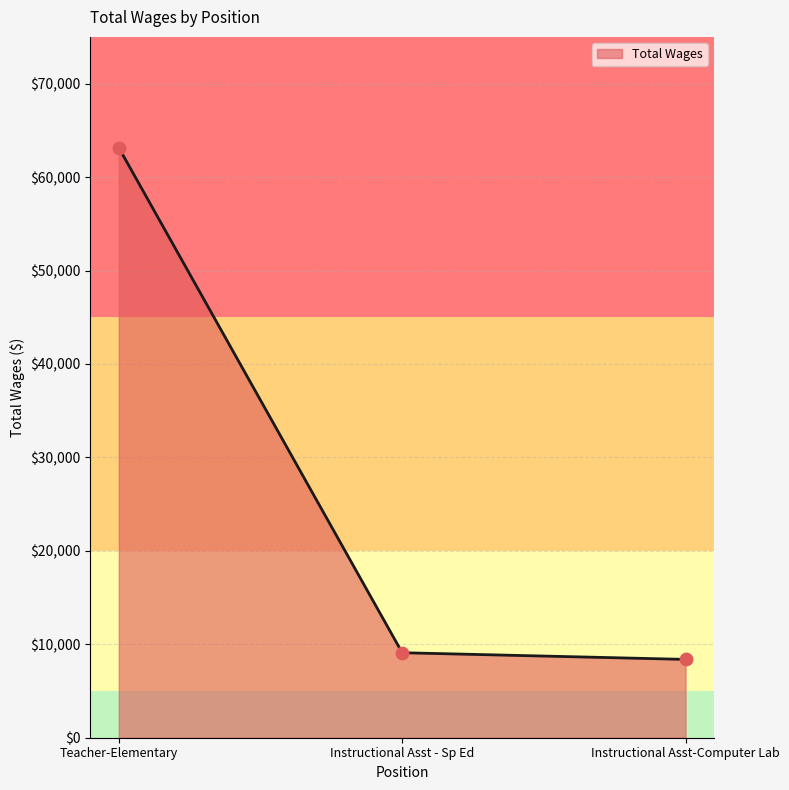

What is the ratio of the value at Instructional Asst - Sp Ed to the value at Instructional Asst-Computer Lab?

1.1